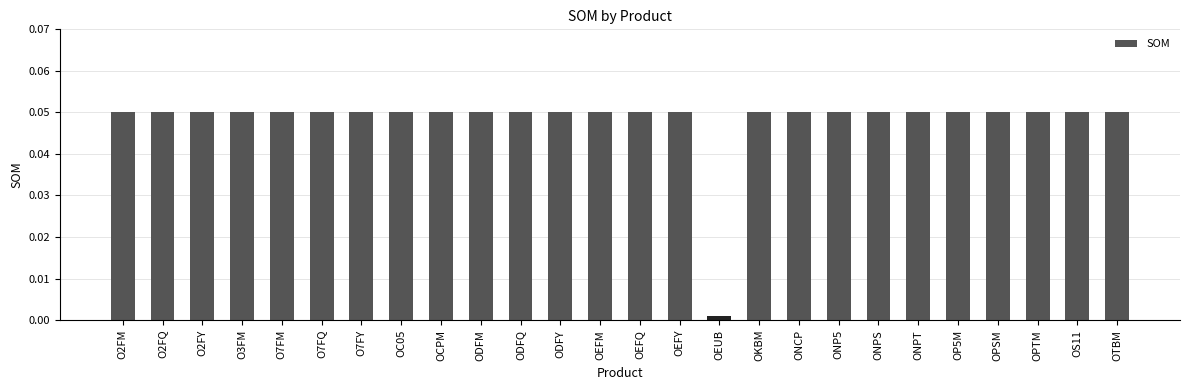

What is the sum of all values?

1.3